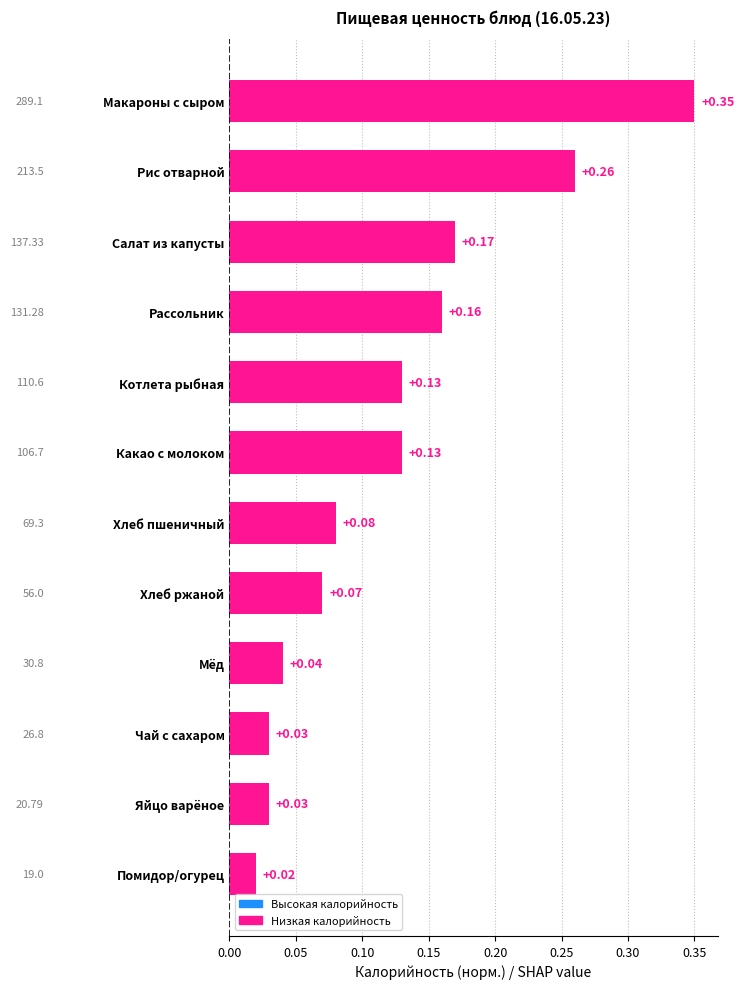

Which has a higher value, Салат из капусты or Макароны с сыром?

Макароны с сыром